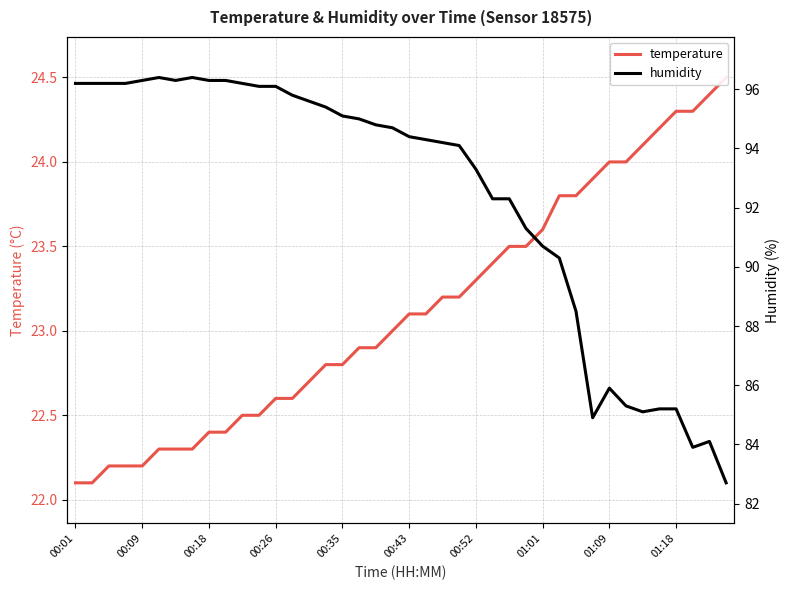

The value of humidity at 00:35 is 44.2. True or false?

False